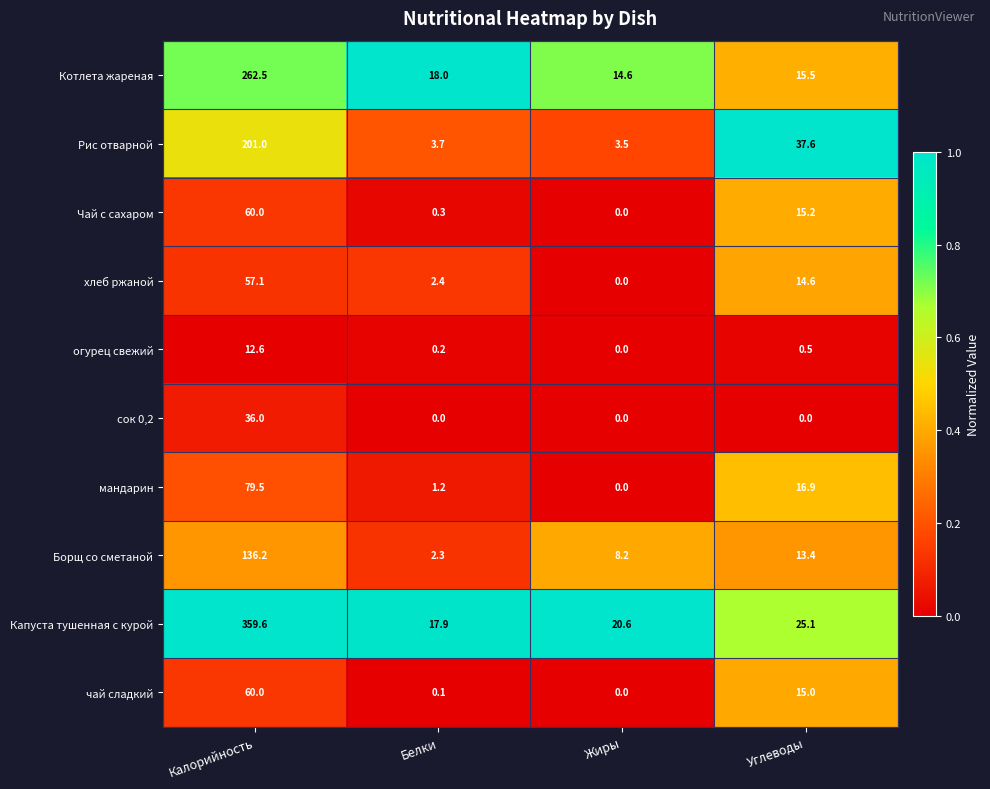

Count the number of categories in the chart.

4